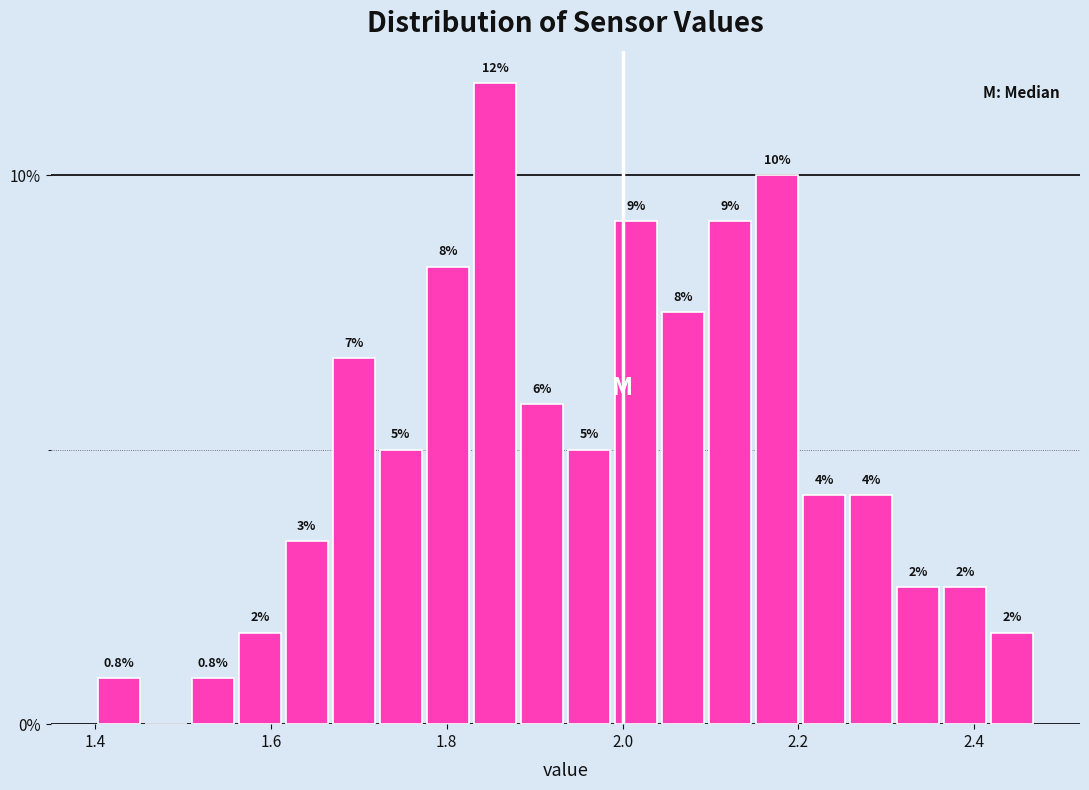

Read against the x-axis, roughly where is the centre of the tallest bar?

1.86